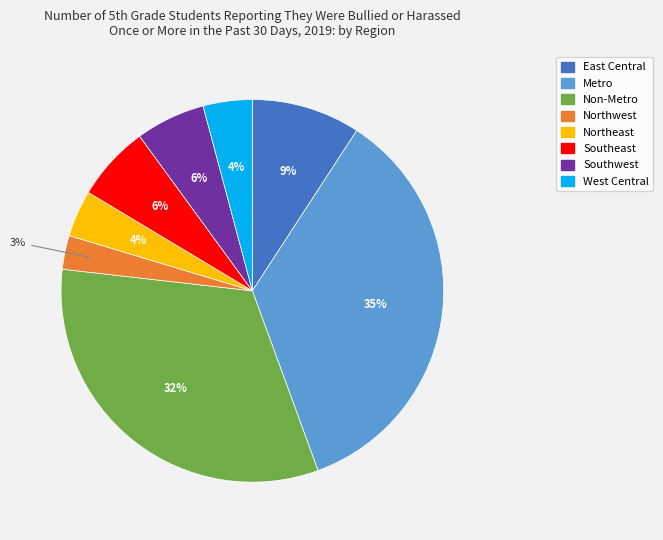

Which has a higher value, Non-Metro or East Central?

Non-Metro